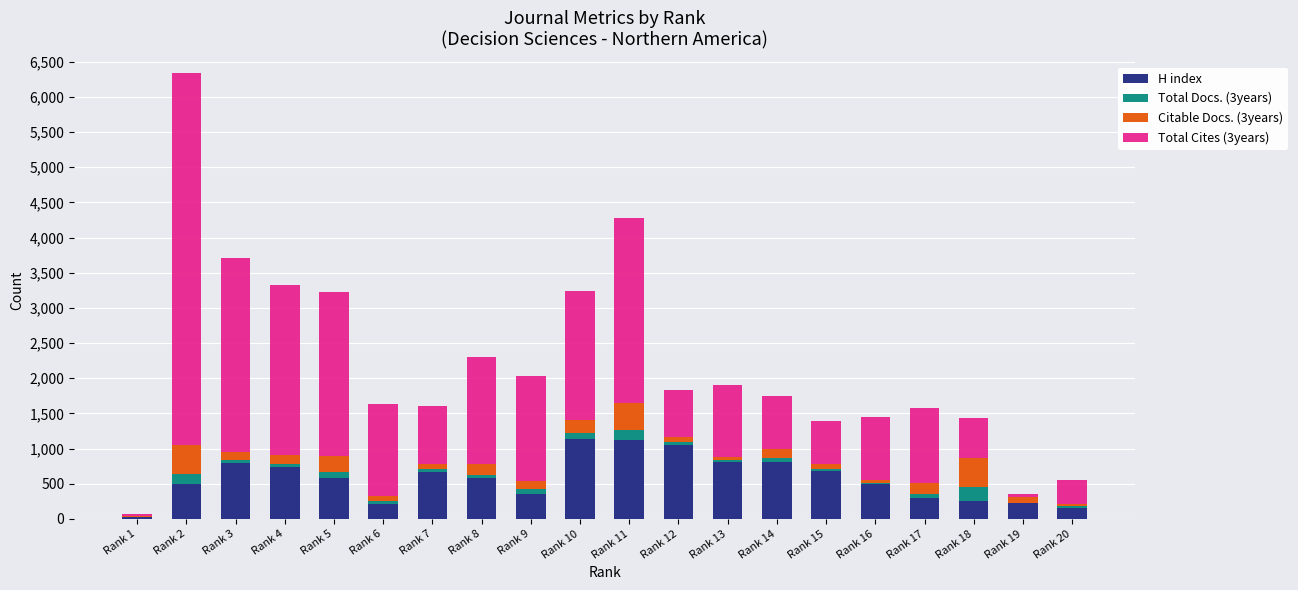

At which category is the sum across all series the highest?

Rank 2